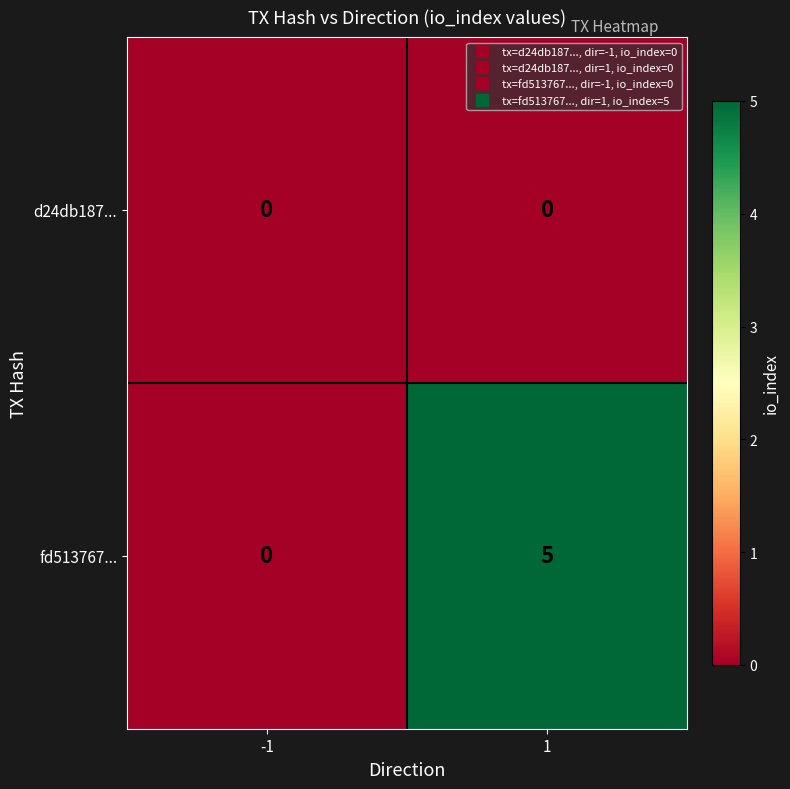

Is it true that fd513767... equals 3 at 1?

False